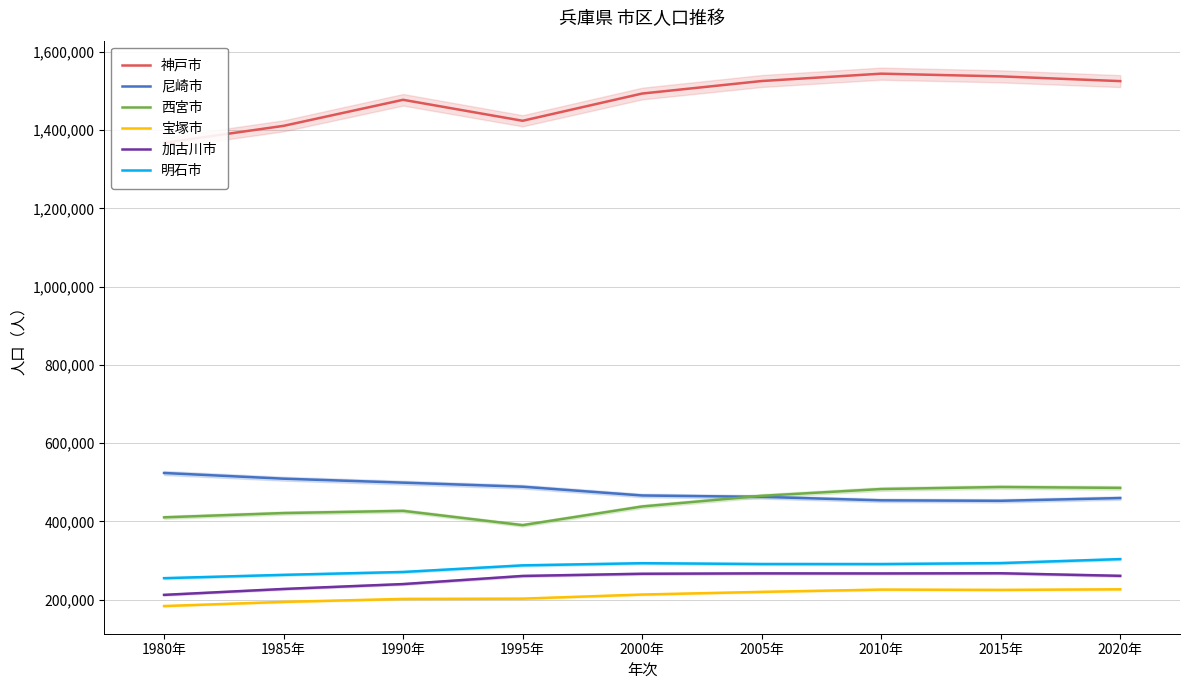

True or false: 加古川市 and 神戸市 cross at least once.

False